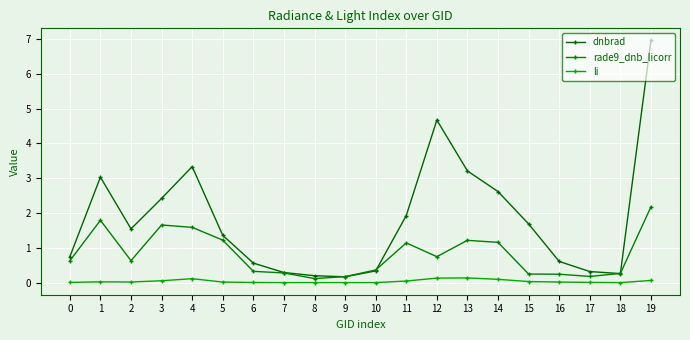

At which category is the sum across all series the highest?

19